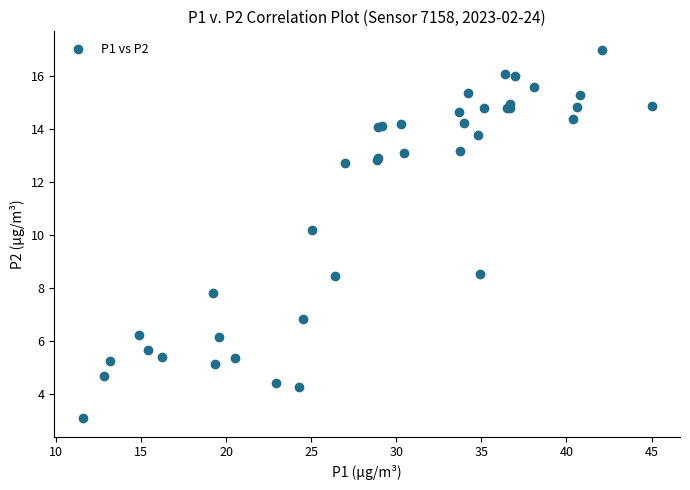

What Y value in the scatter plot is closest to 10?

10.2